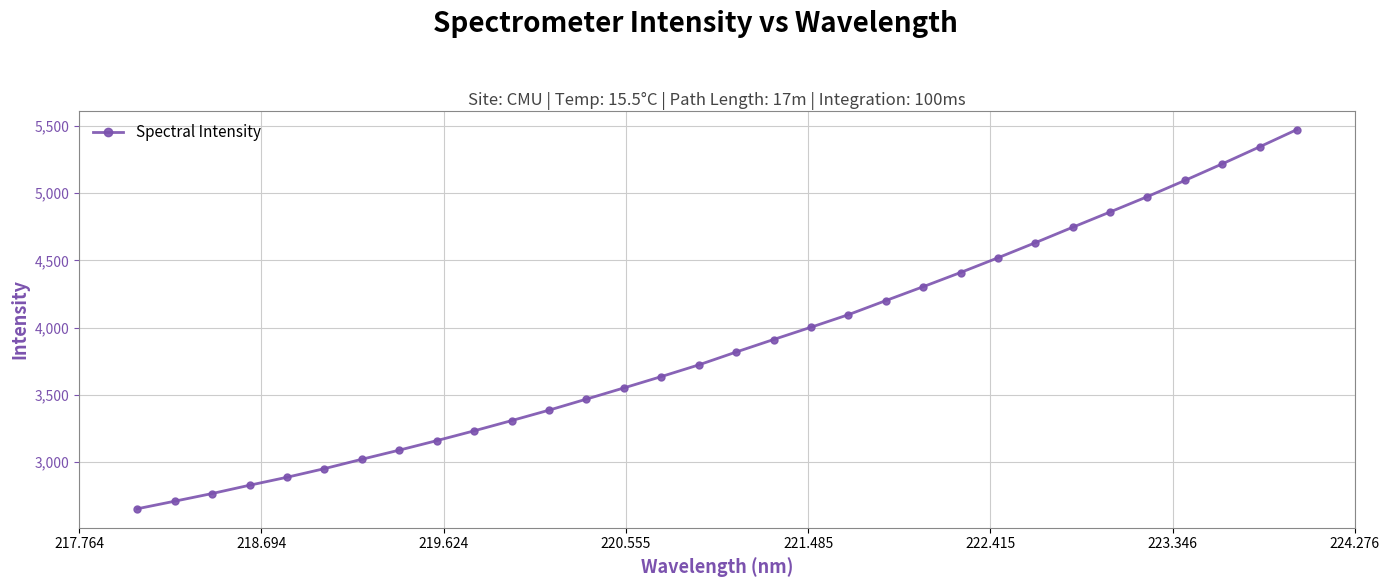

What is the average value?

3874.4